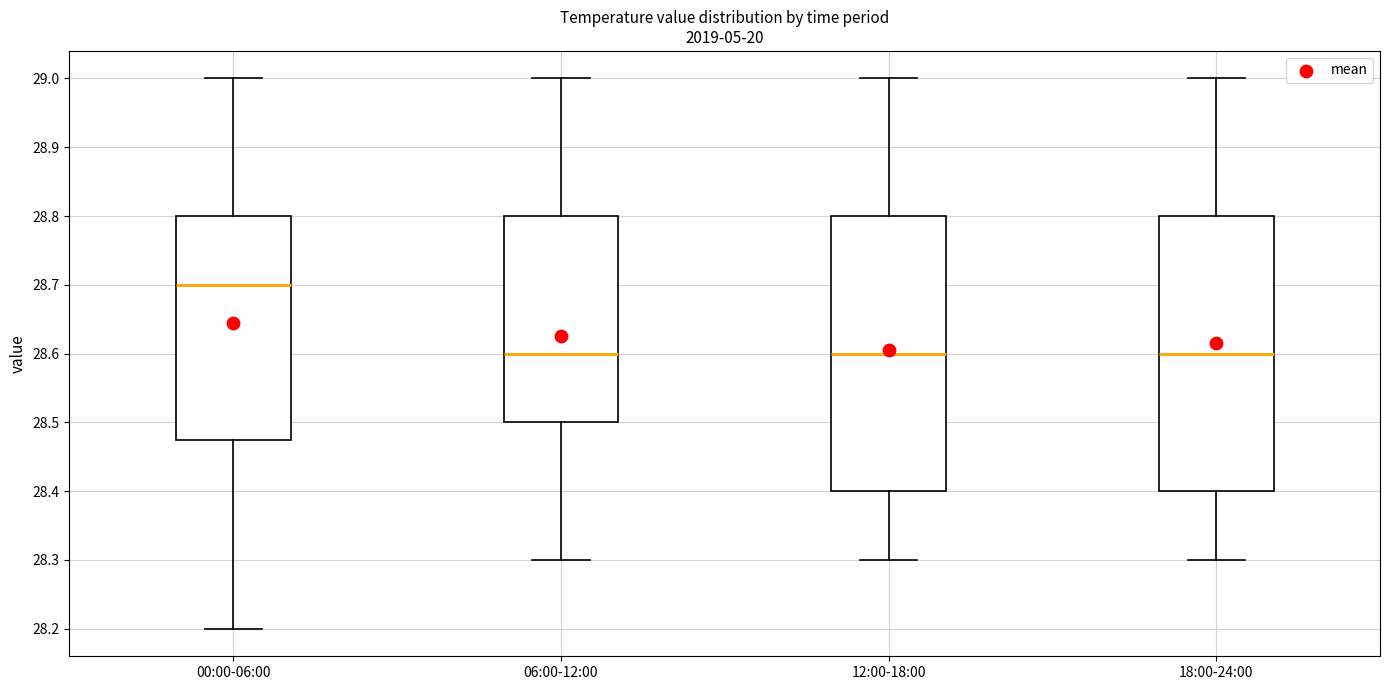

Reading left to right, transcribe this box plot: for each box, give where its median line is, the range the box spans, and where its two whiskers end, as read against the y-axis. The values are not printed on the chart, so give them approximately, as read against the axis.

00:00-06:00: median 28.70, box 28.48 to 28.80, whiskers 28.20 to 29.00
06:00-12:00: median 28.60, box 28.50 to 28.80, whiskers 28.30 to 29.00
12:00-18:00: median 28.60, box 28.40 to 28.80, whiskers 28.30 to 29.00
18:00-24:00: median 28.60, box 28.40 to 28.80, whiskers 28.30 to 29.00